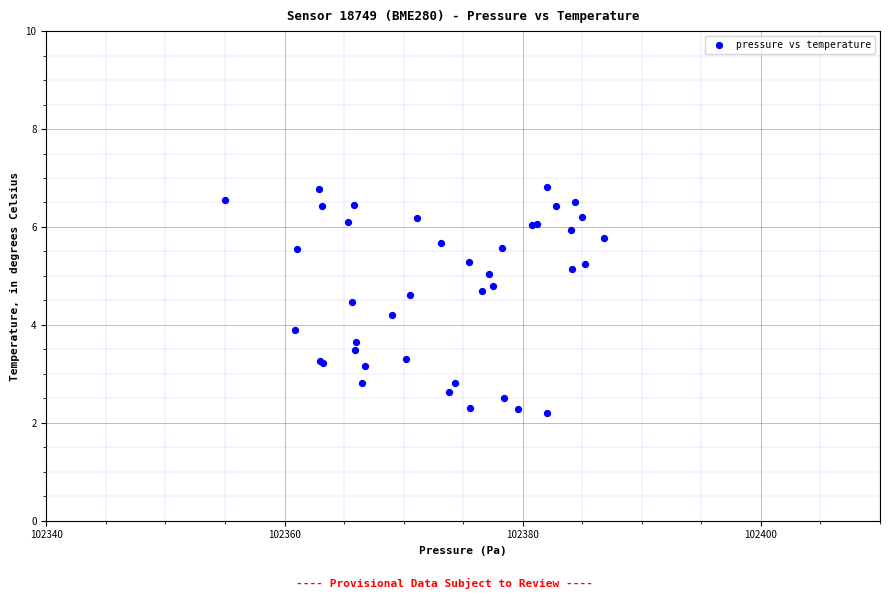

What Y value in the scatter plot is closest to 4?

3.9